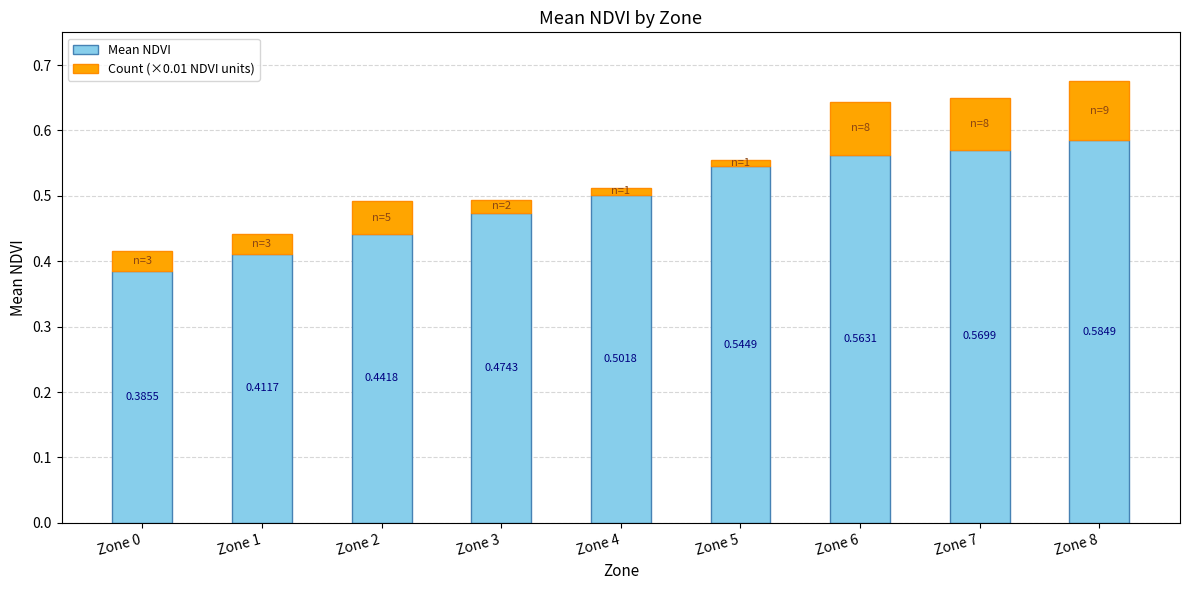

True or false: Mean NDVI has a value of 0.2 at Zone 0.

False